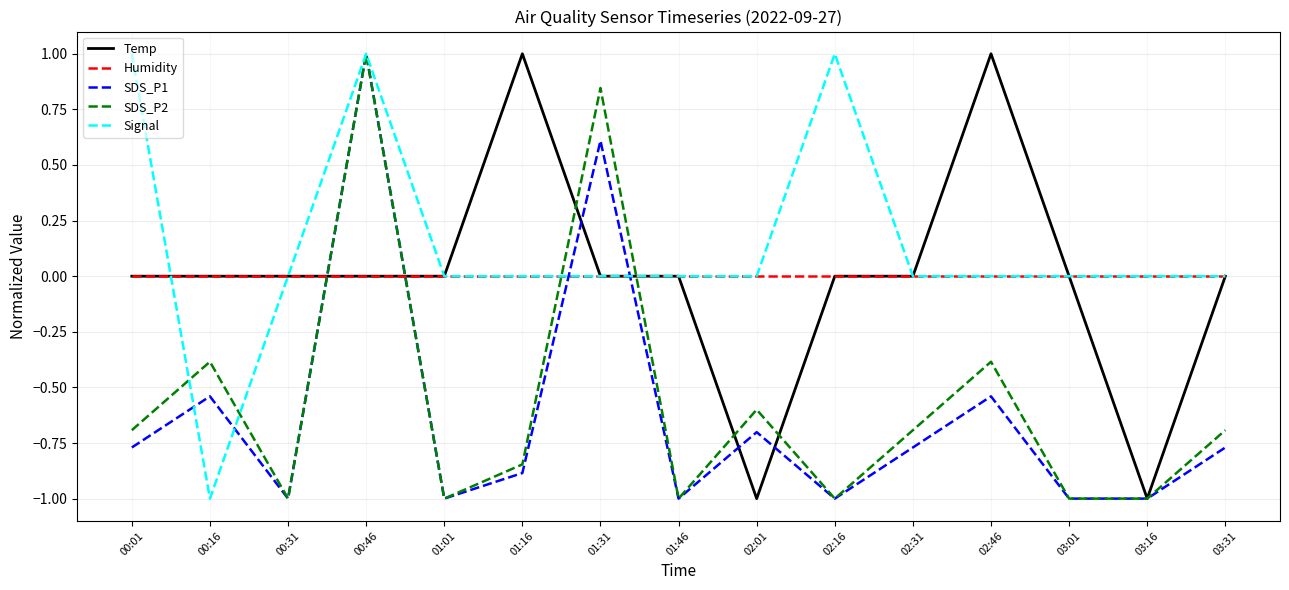

At which category is the sum across all series the highest?

00:46